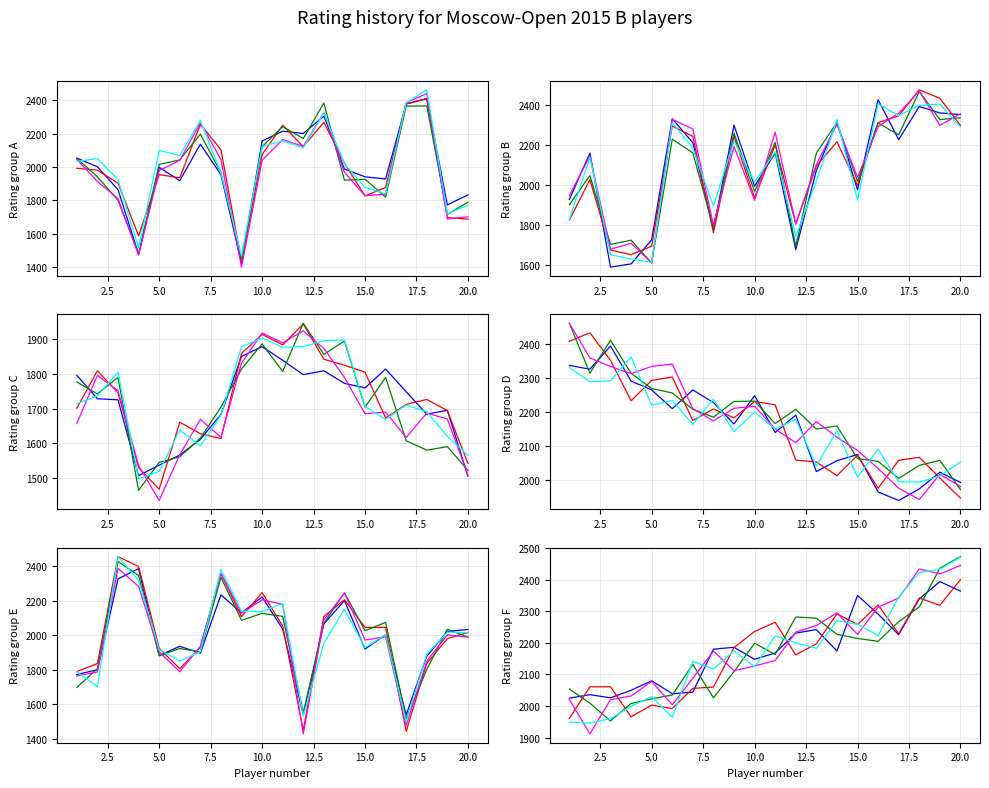

The value of series_3 at 12 is 2278. True or false?

True